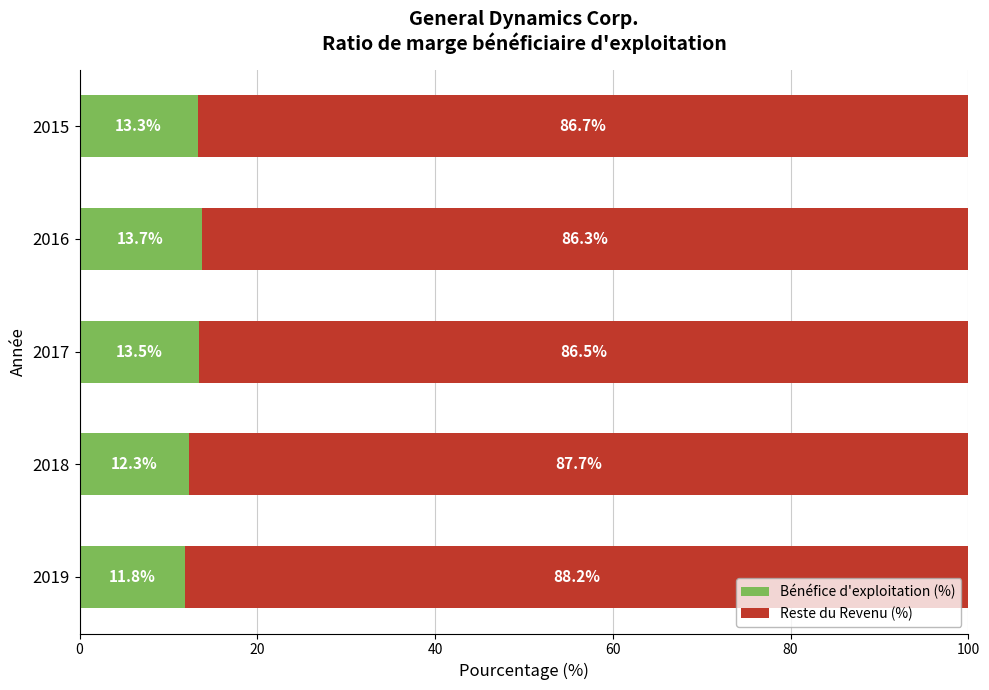

True or false: Bénéfice d'exploitation (%) has a value of 11.8 at 2019.

True